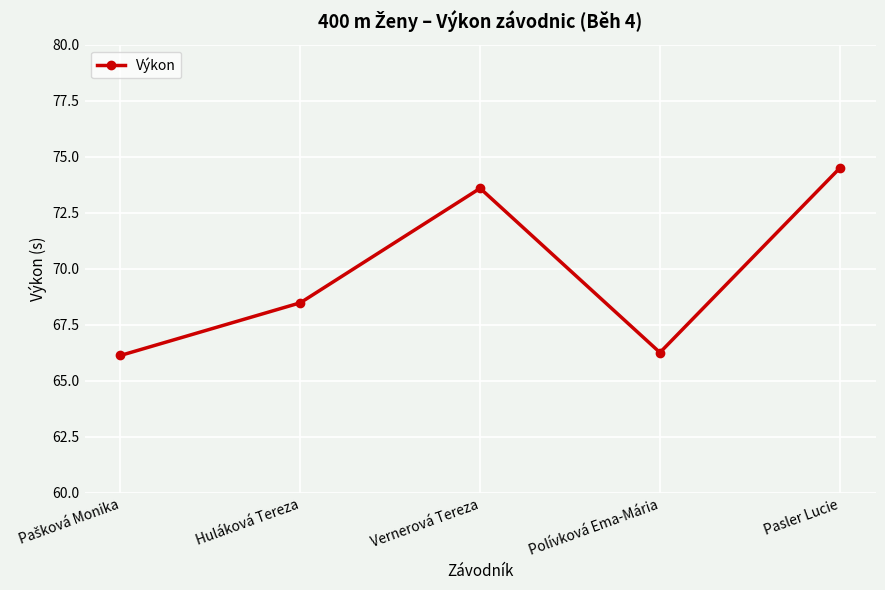

Between Huláková Tereza and Vernerová Tereza, which is larger?

Vernerová Tereza